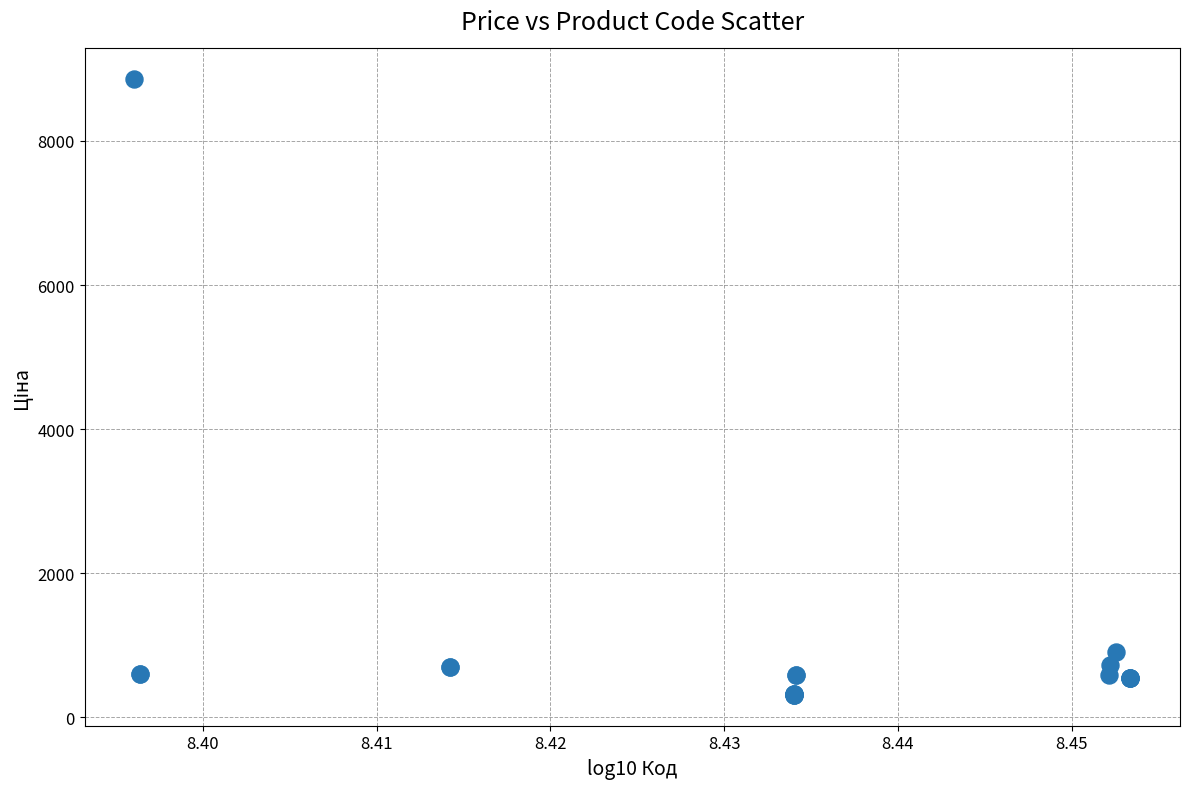

What Y value in the scatter plot is closest to 4583?

910.4